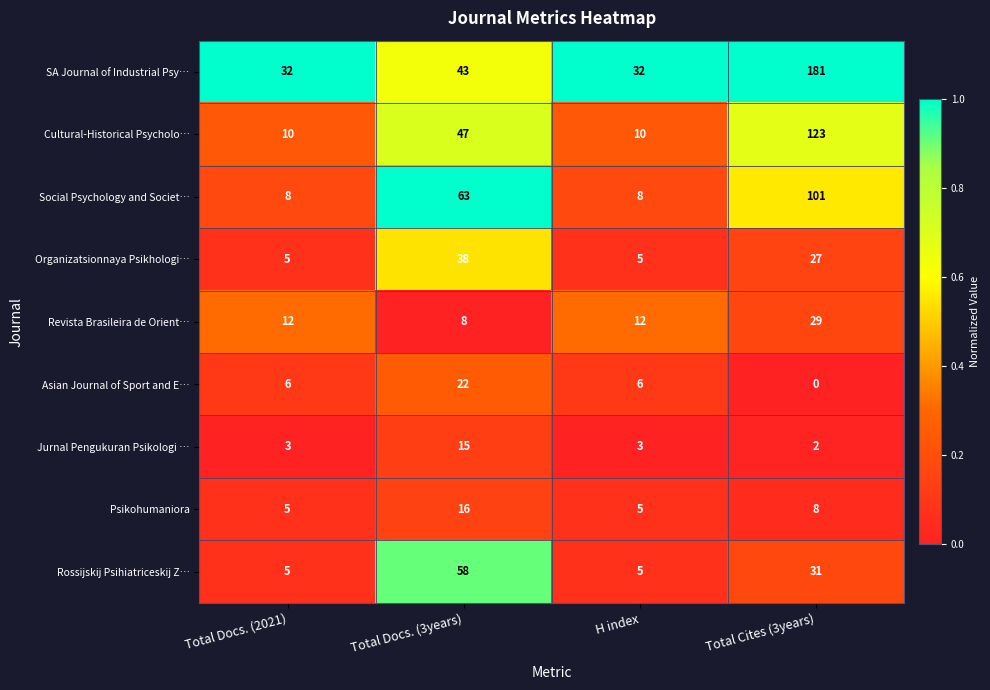

How many series are shown in this chart?

9